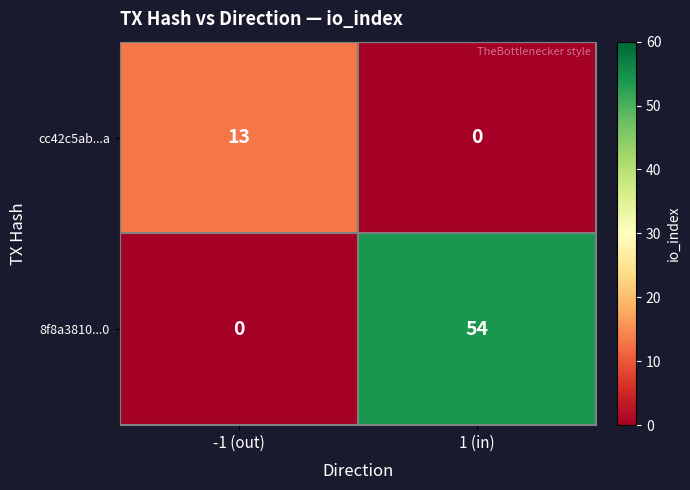

Rank the series by their maximum value, from highest to lowest.

8f8a3810...0, cc42c5ab...a